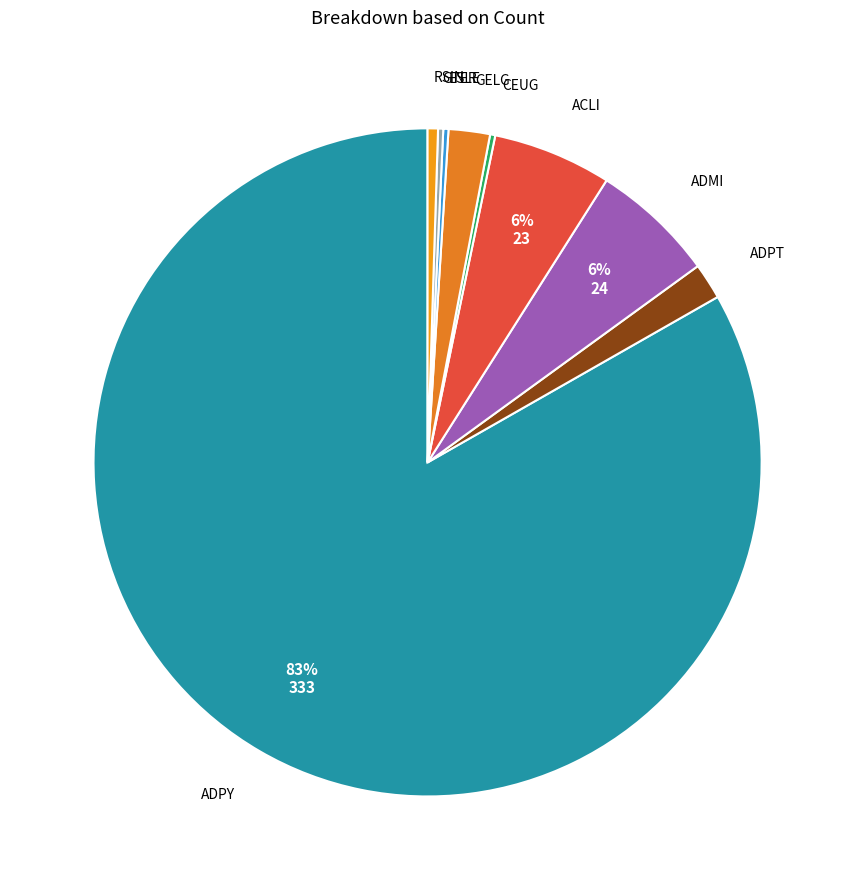

What is the largest slice in the pie chart?

ADPY